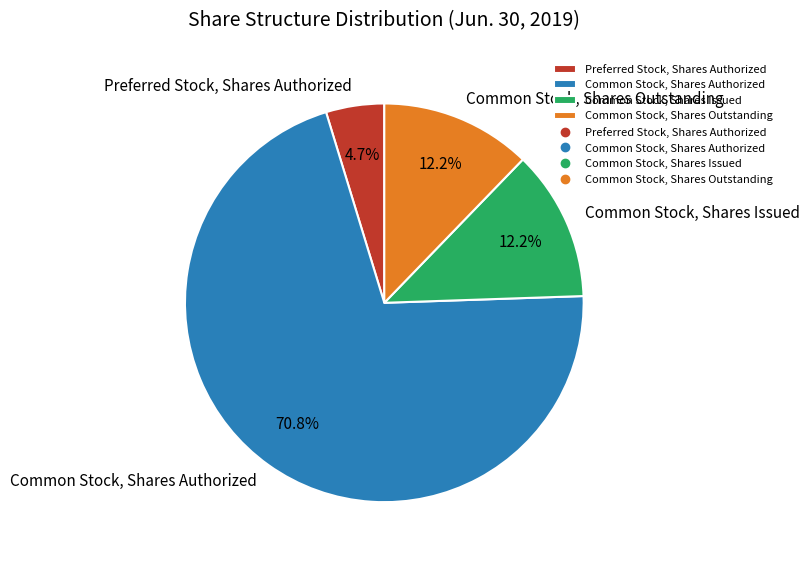

What percentage is the Common Stock, Shares Outstanding slice, to the nearest percent?

12%